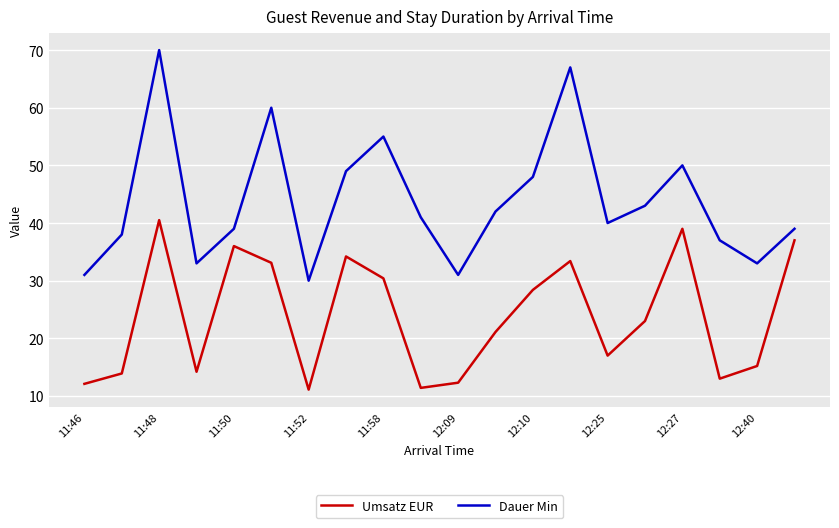

Which series has the largest range (max minus min)?

Dauer Min